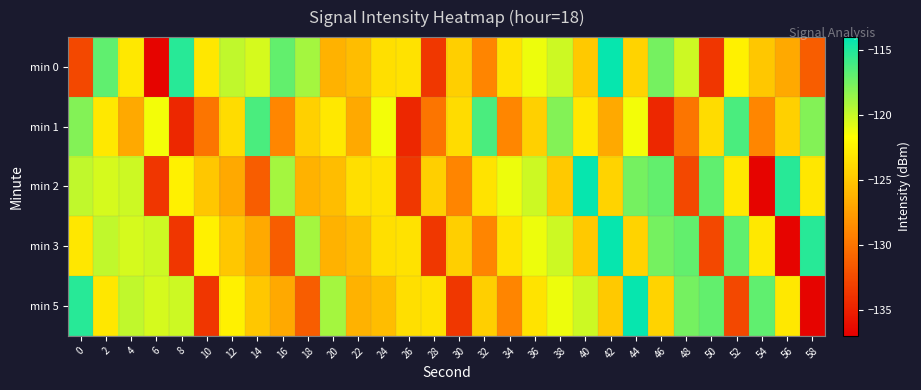

Which series changed the most between 18 and 52?

min 1